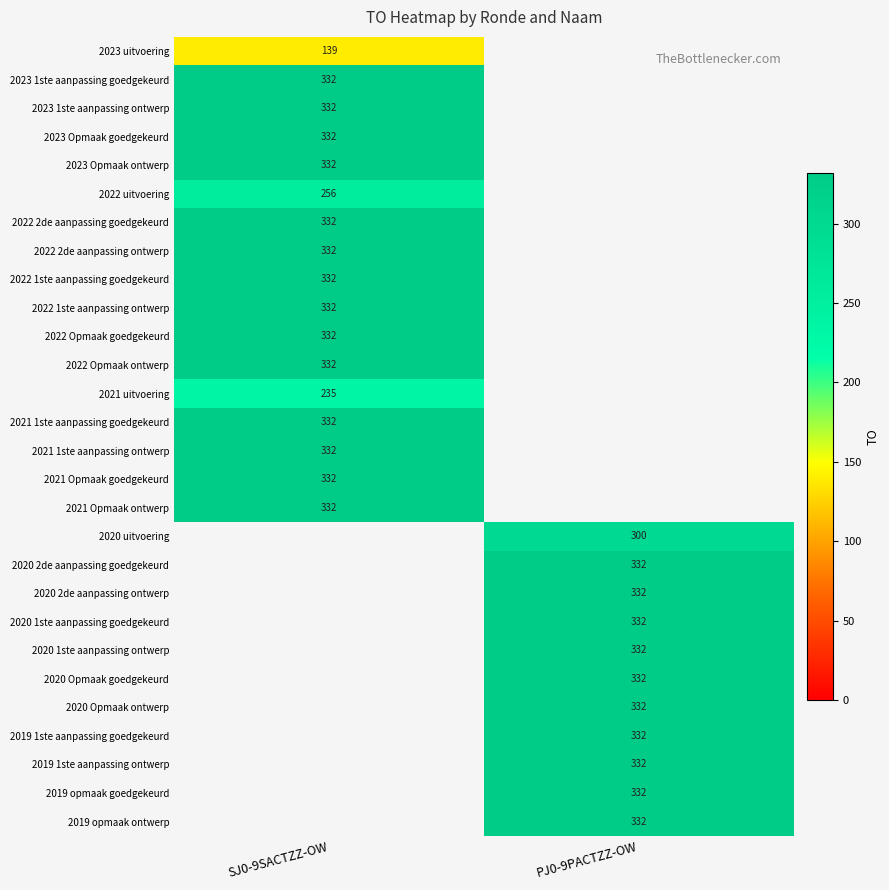

How many categories are shown in the chart?

2